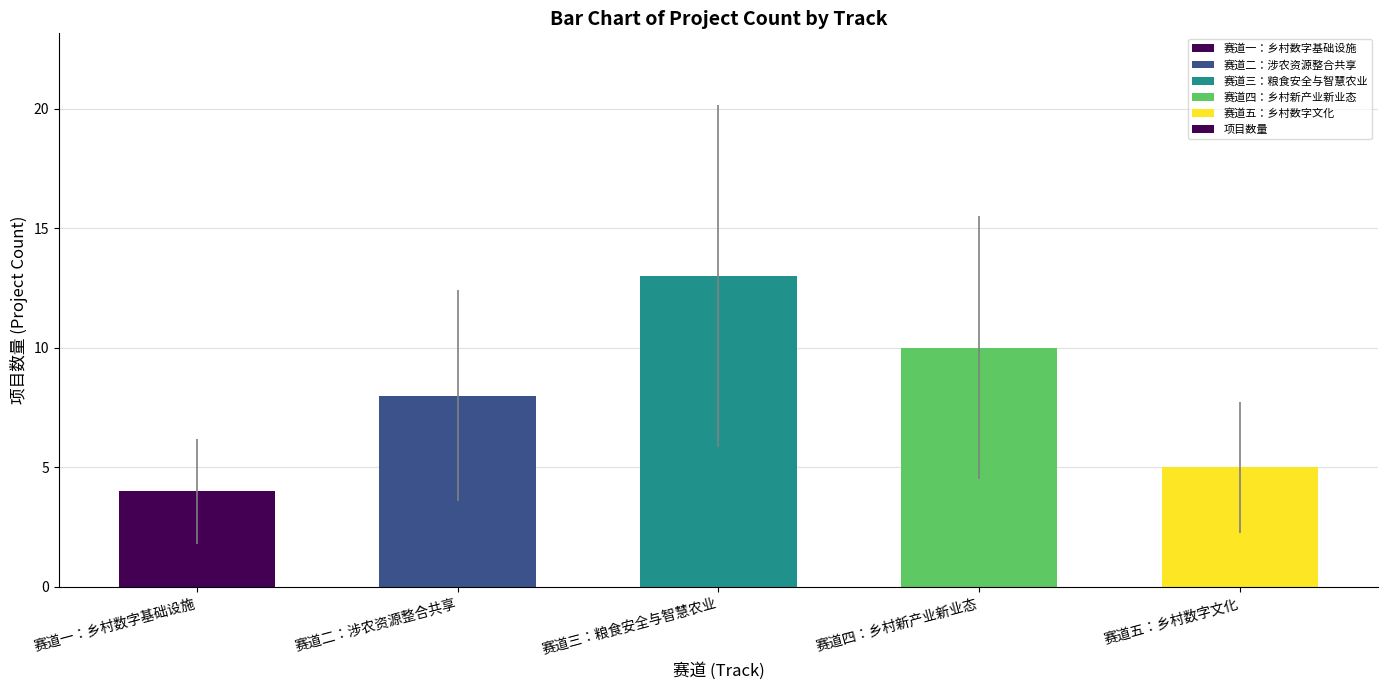

What is the label of the 3rd bar from the left?

赛道三：粮食安全与智慧农业